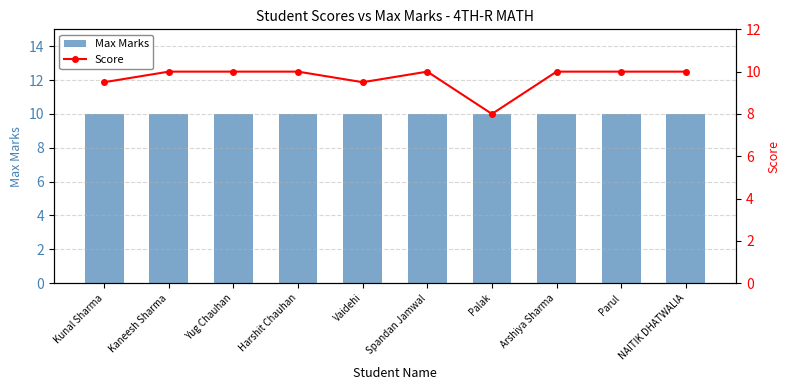

What is the average value of the Max Marks series?

10.0